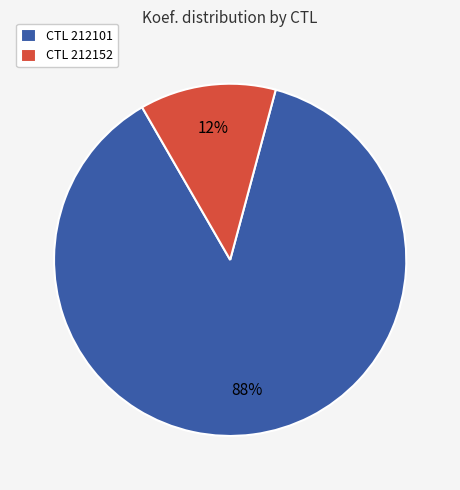

Rank the categories by value from highest to lowest.

CTL 212101, CTL 212152